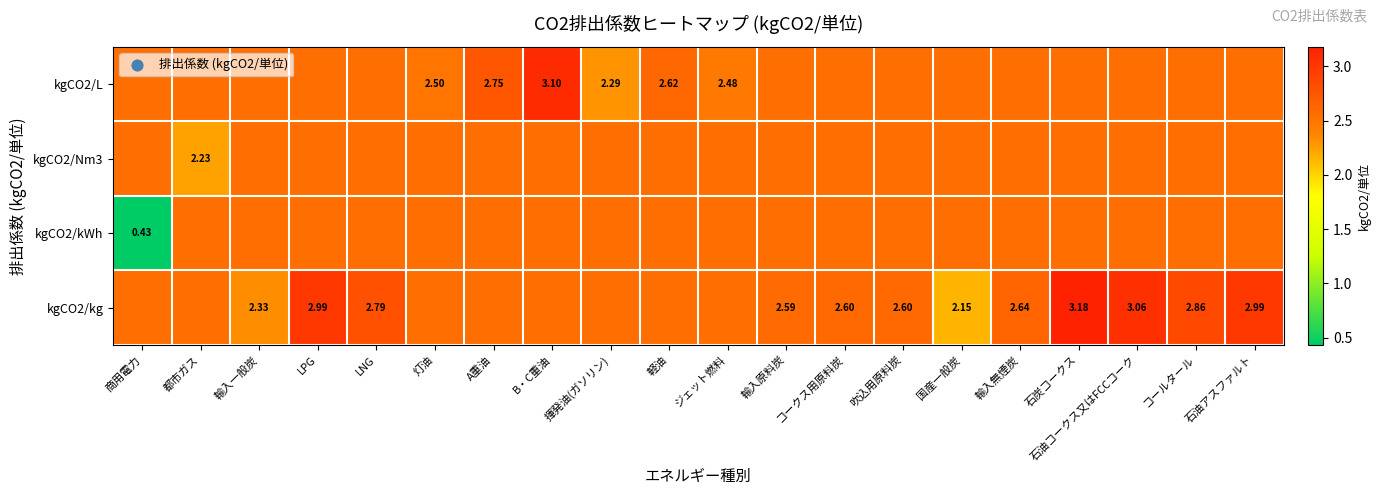

What is the total value across all series at 商用電力?

8.1